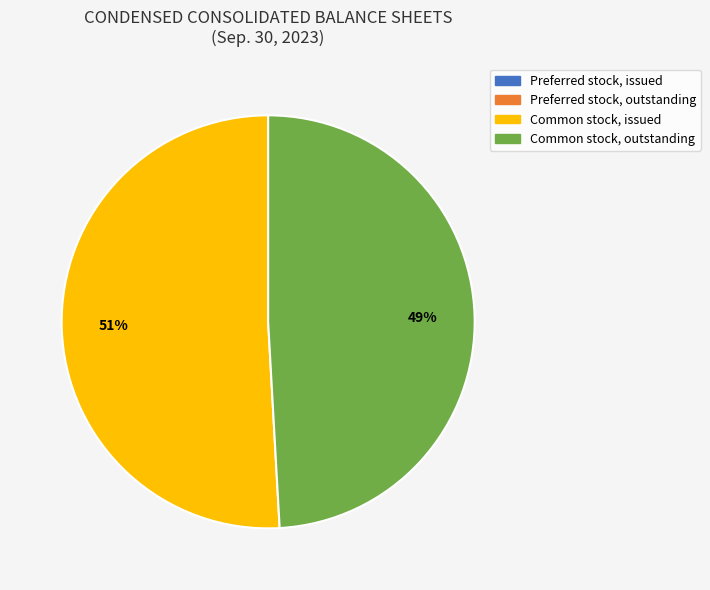

Does any single category account for the majority?

Yes